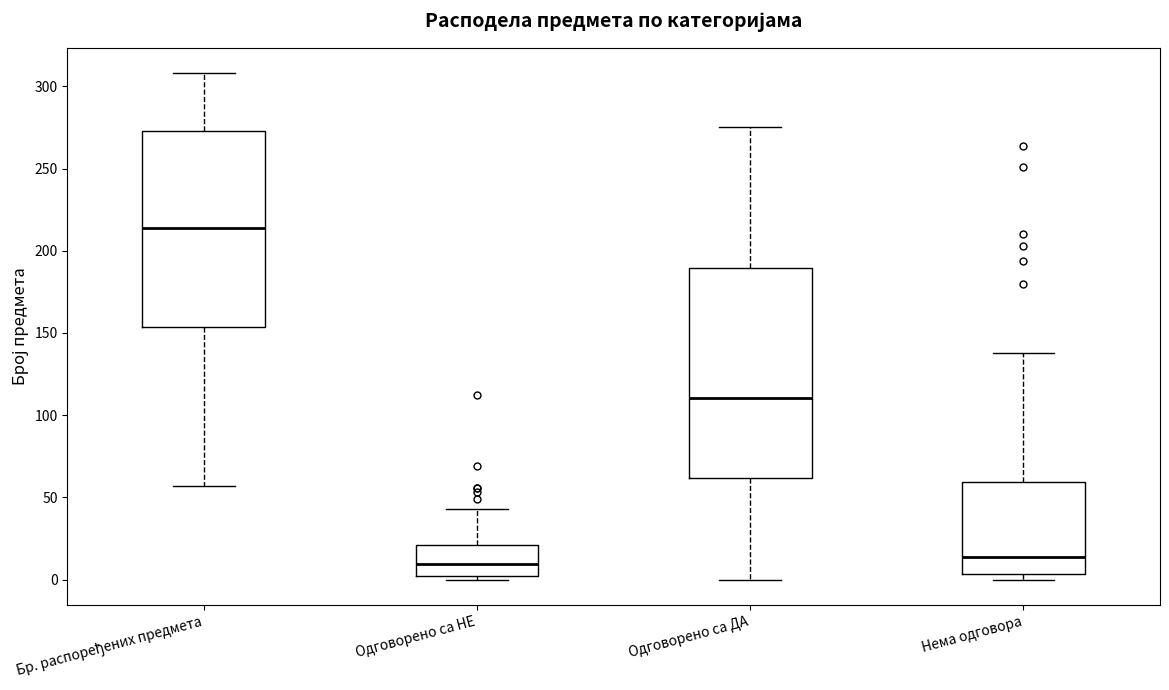

Reading left to right, transcribe this box plot: for each box, give where its median line is, the range the box spans, and where its two whiskers end, as read against the y-axis. The values are not printed on the chart, so give them approximately, as read against the axis.

Бр. распоређених предмета: median 215, box 155 to 275, whiskers 55 to 310
Одговорено са НЕ: median 10, box 0 to 20, whiskers 0 (just below the box's lower edge) to 45
Одговорено са ДА: median 110, box 60 to 190, whiskers 0 to 275
Нема одговора: median 15, box 5 to 60, whiskers 0 to 140